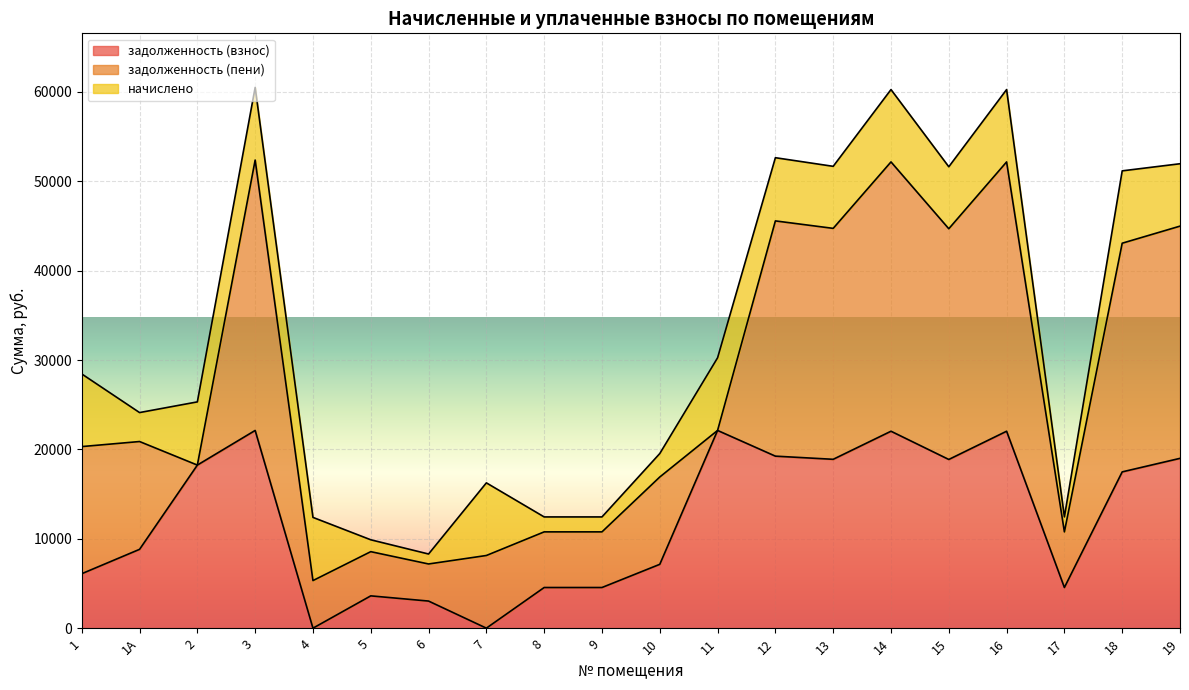

Rank the series by their average value, from highest to lowest.

задолженность (пени), задолженность (взнос), начислено